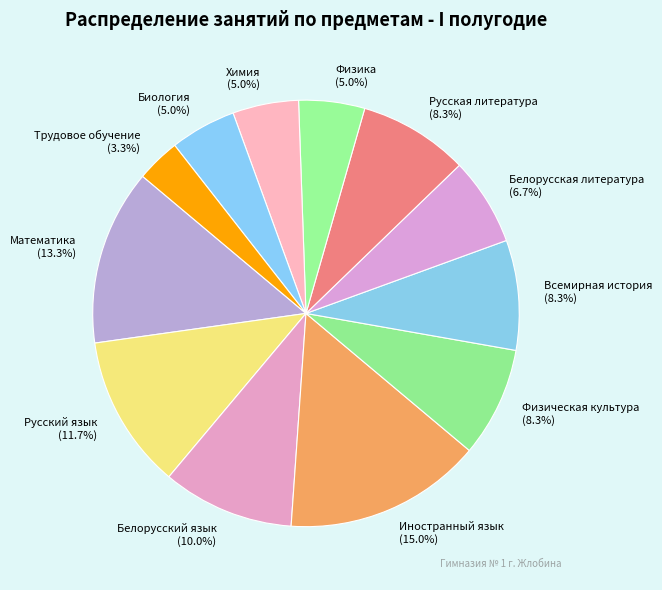

True or false: Белорусский язык accounts for 10% of the total.

True